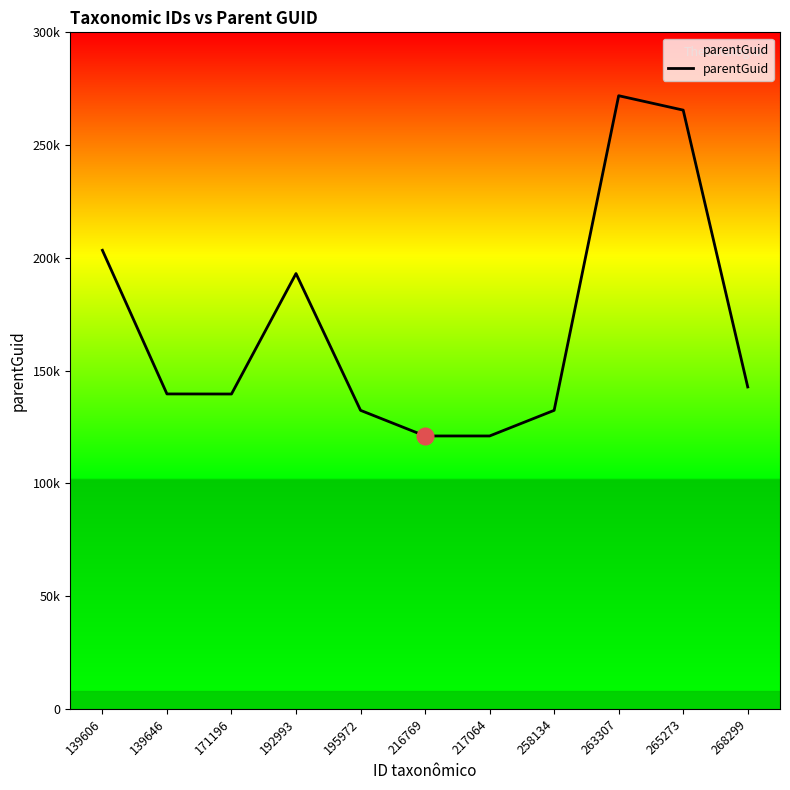

Reading left to right, extract all data points from this chart.

203344	139642	139608	193029	132367	121004	121004	132367	271894	265506	142739